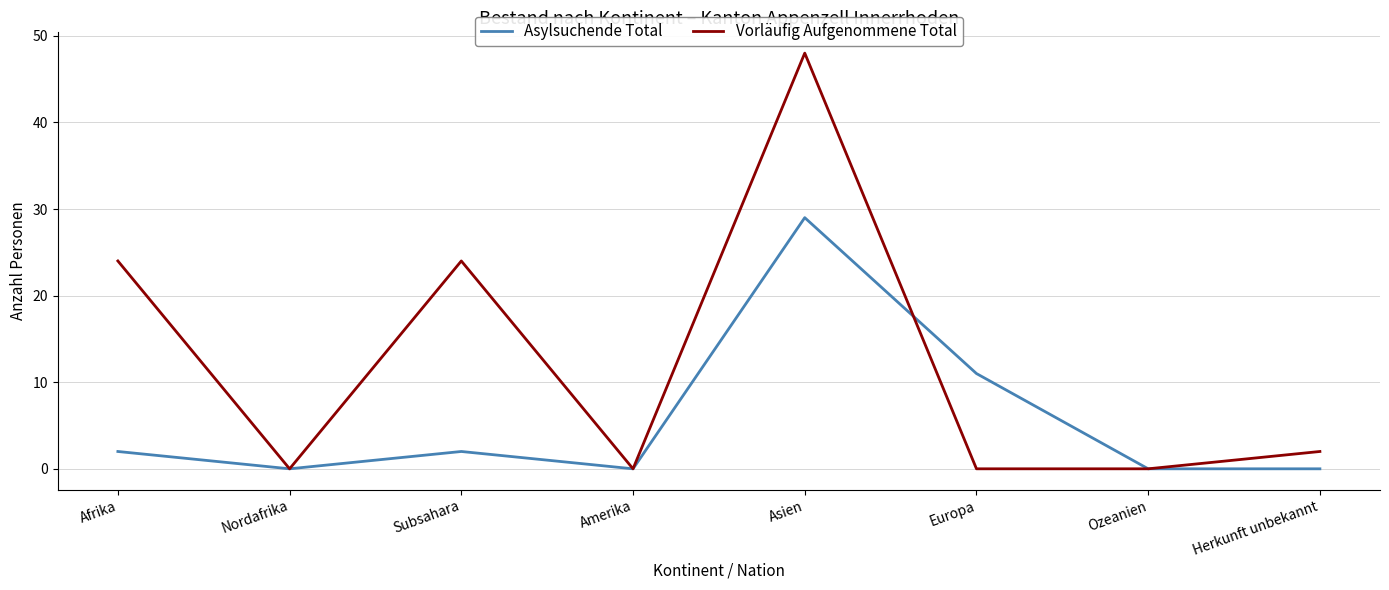

What position from the left is Herkunft unbekannt?

8